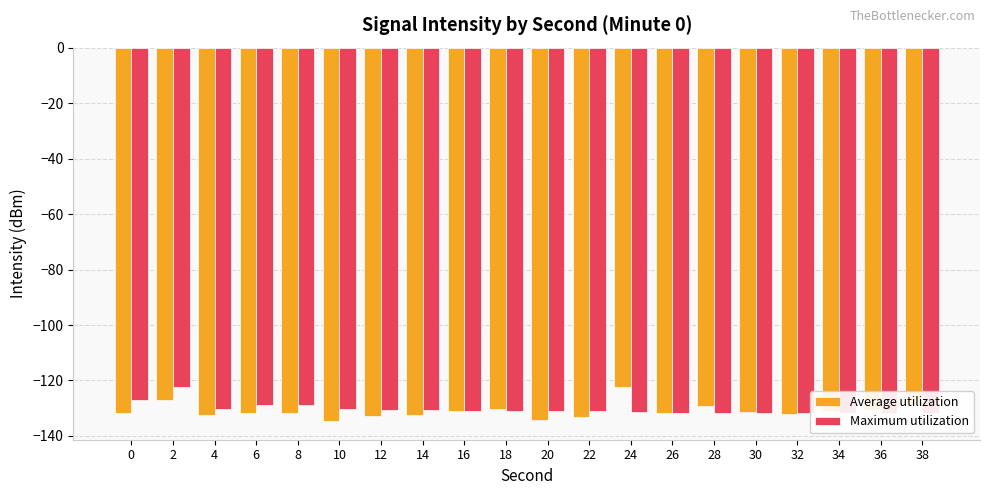

Which has a higher value, 2 or 22?

2